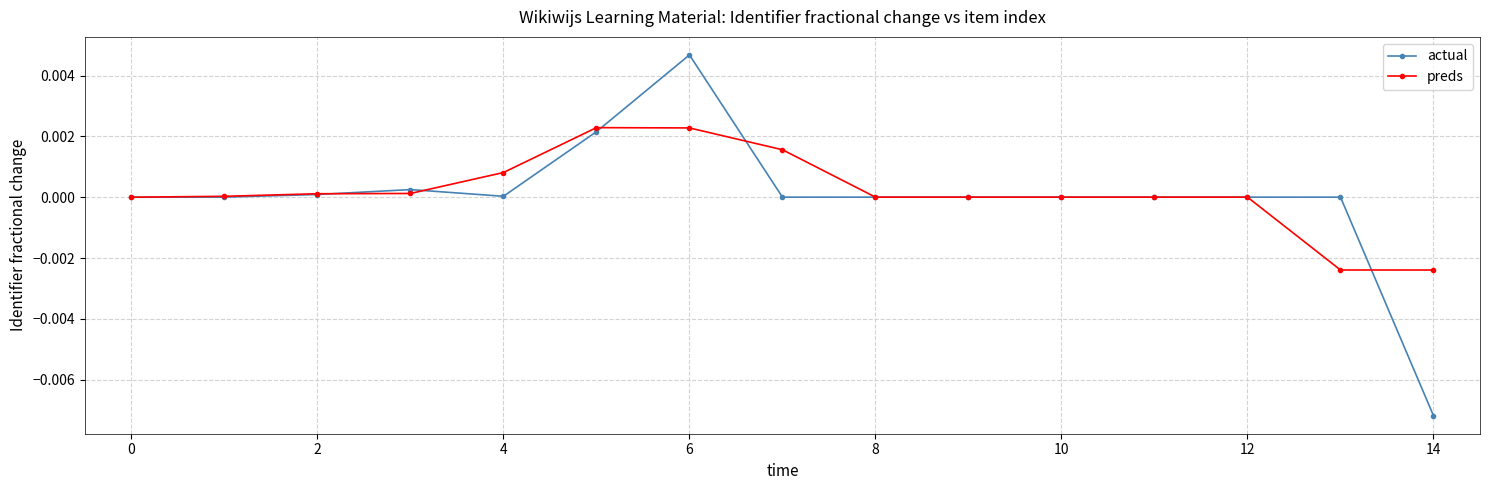

How many data points does each series have?

15